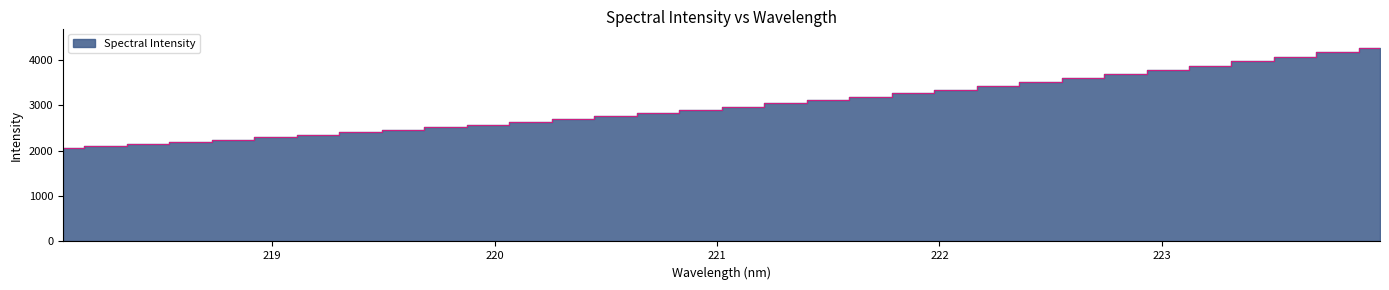

What is the difference between the values at 218.2508 and 219.7801?

407.2